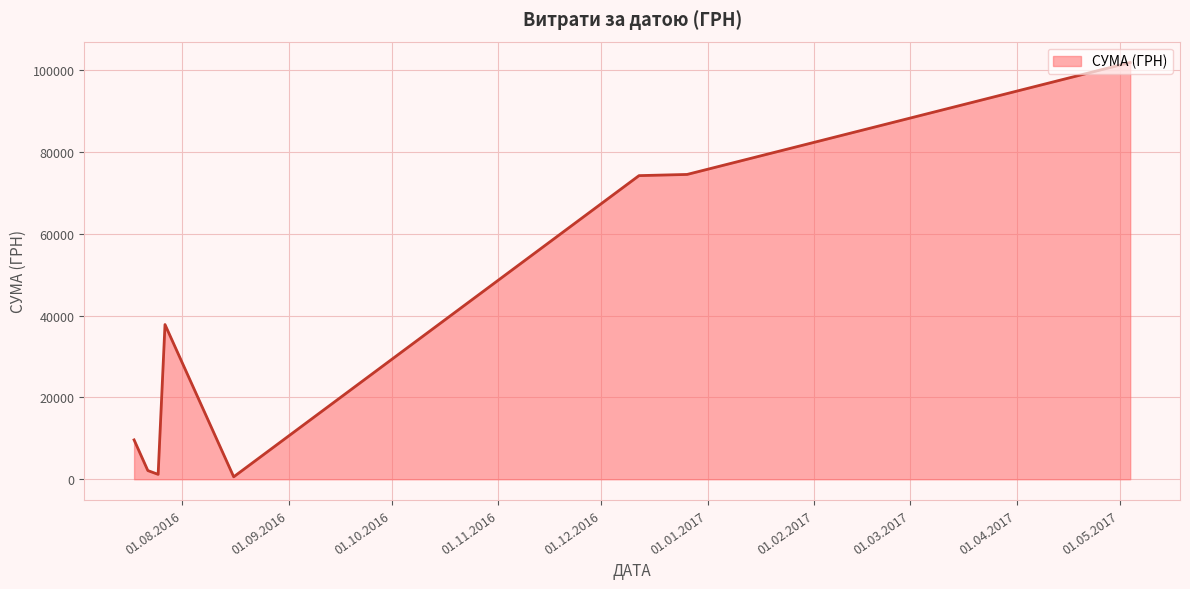

What is the difference between the second highest and second lowest values?

73368.0